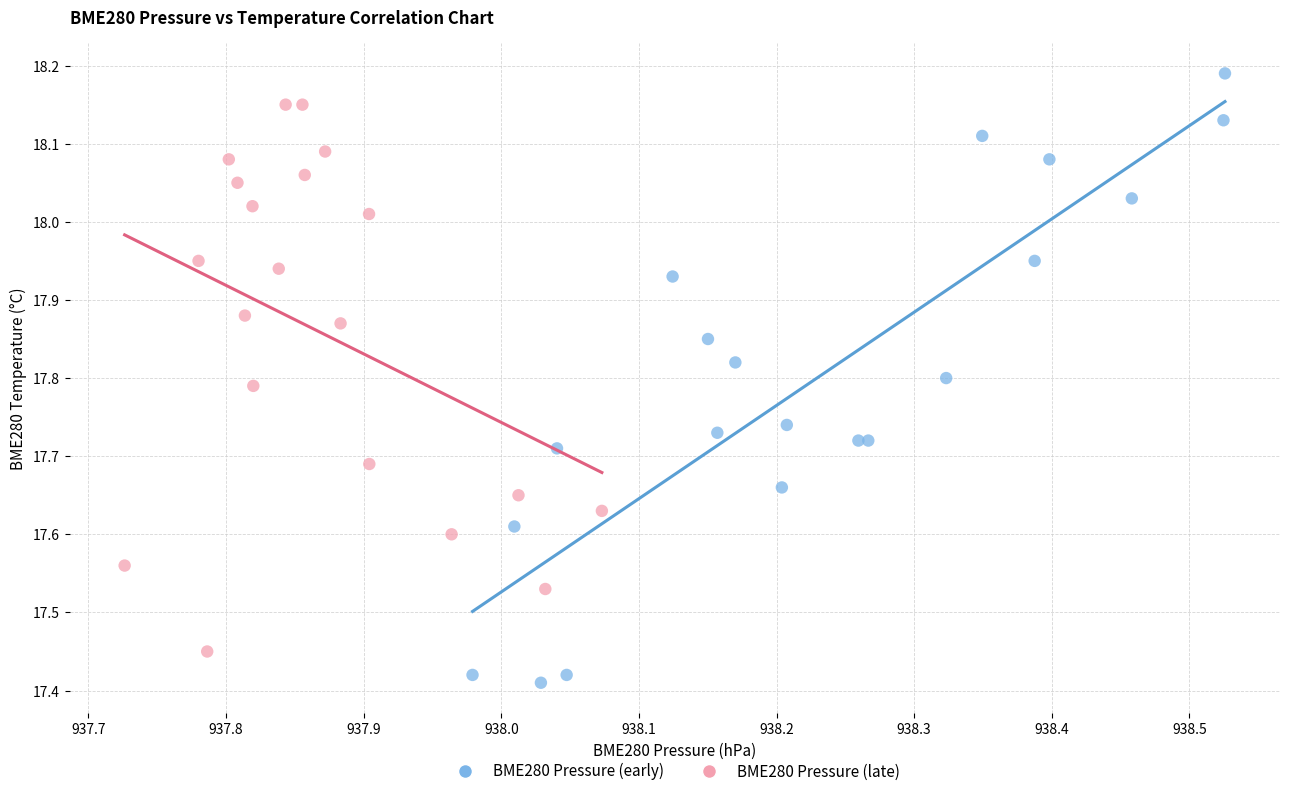

Which series contains the lowest Y value?

BME280 Pressure (early)